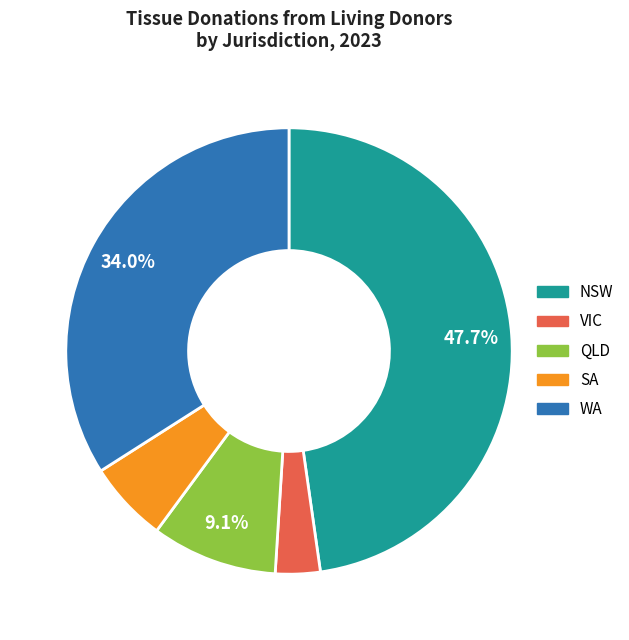

Is there any slice that represents more than half of the pie?

No